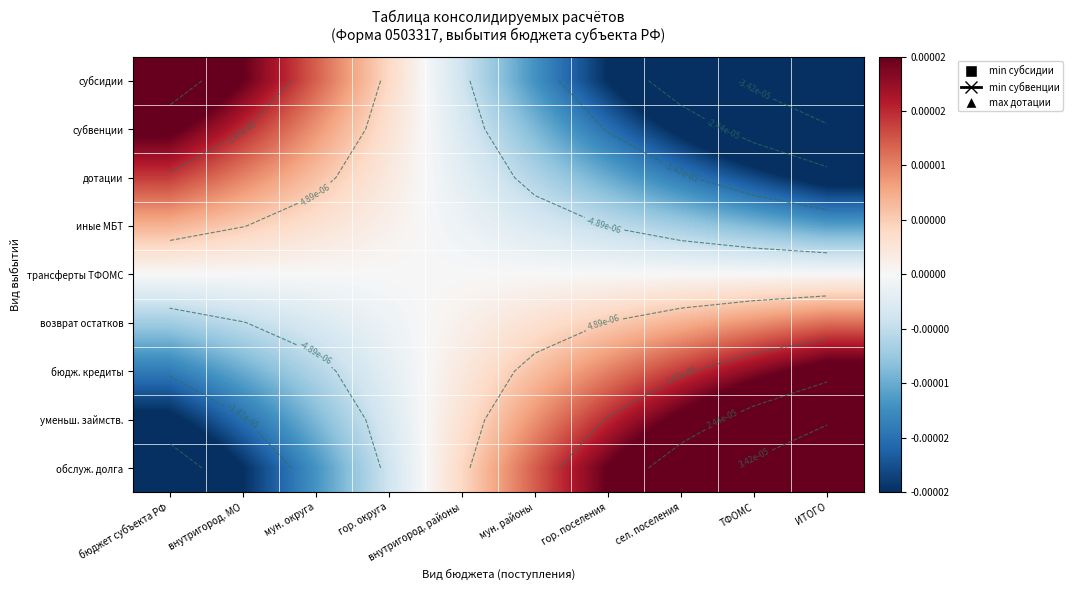

How many categories are shown in the chart?

10